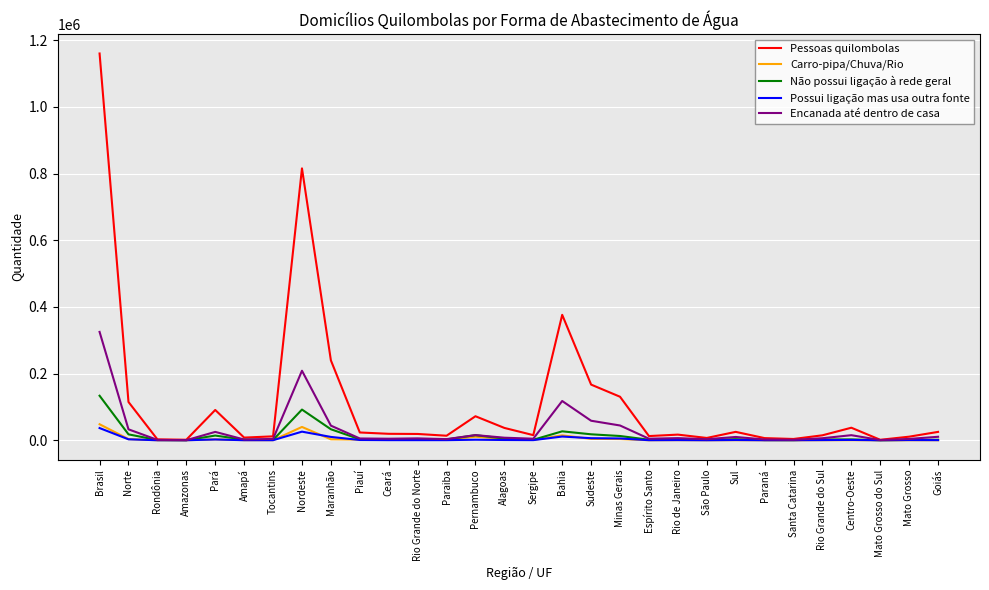

What is the greatest value displayed?

1159941